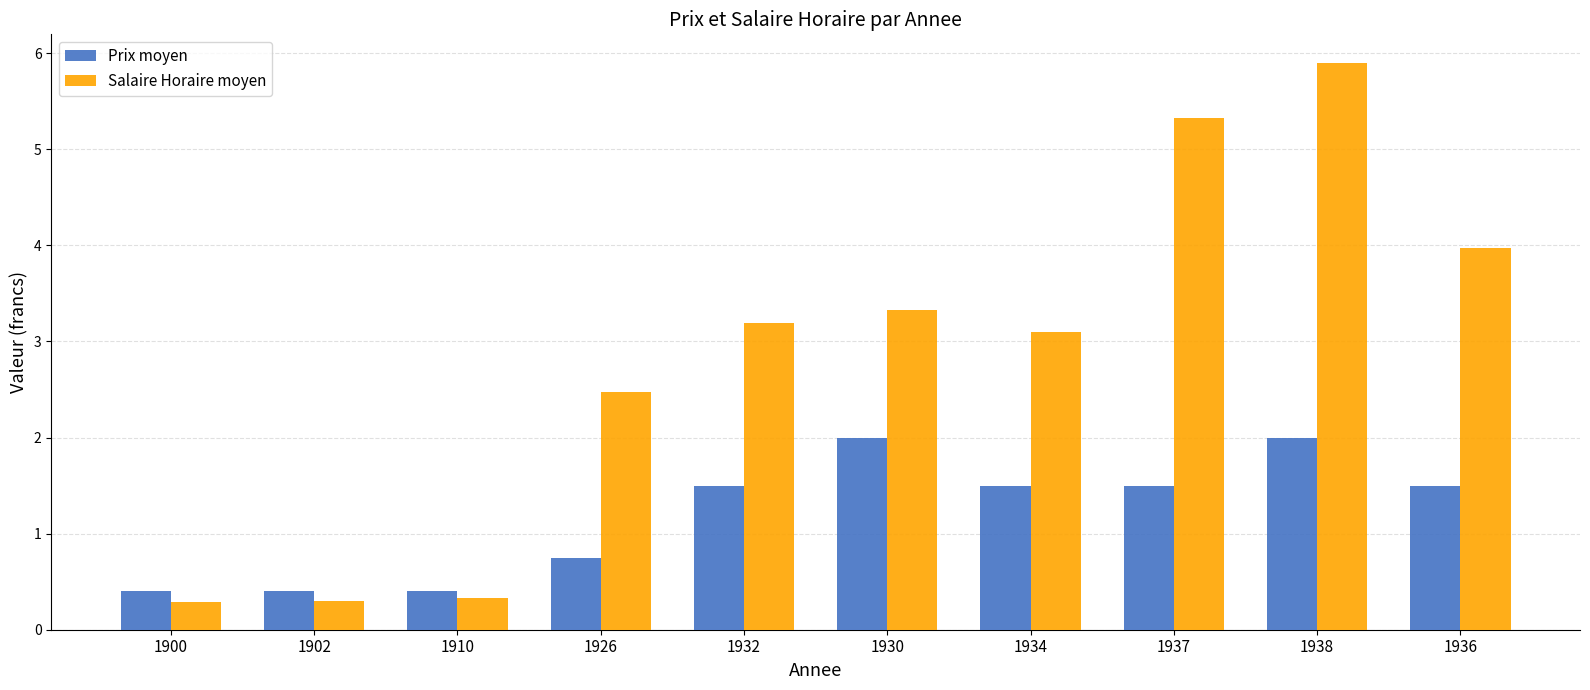

Where does the Salaire Horaire moyen series first go above 3?

1932